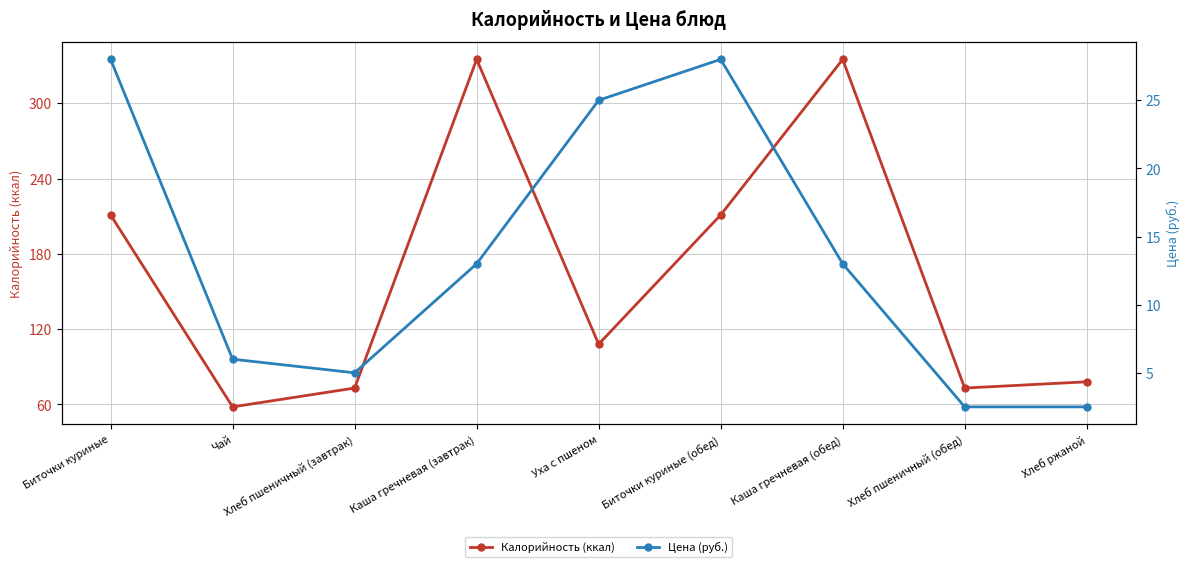

Reading right to left, what are all the values shown in this chart?

Калорийность (ккал): 78.0	73.0	335.0	211.0	108.0	335.0	73.0	58.0	211.0
Цена (руб.): 2.5	2.5	13.0	28.0	25.0	13.0	5.0	6.0	28.0